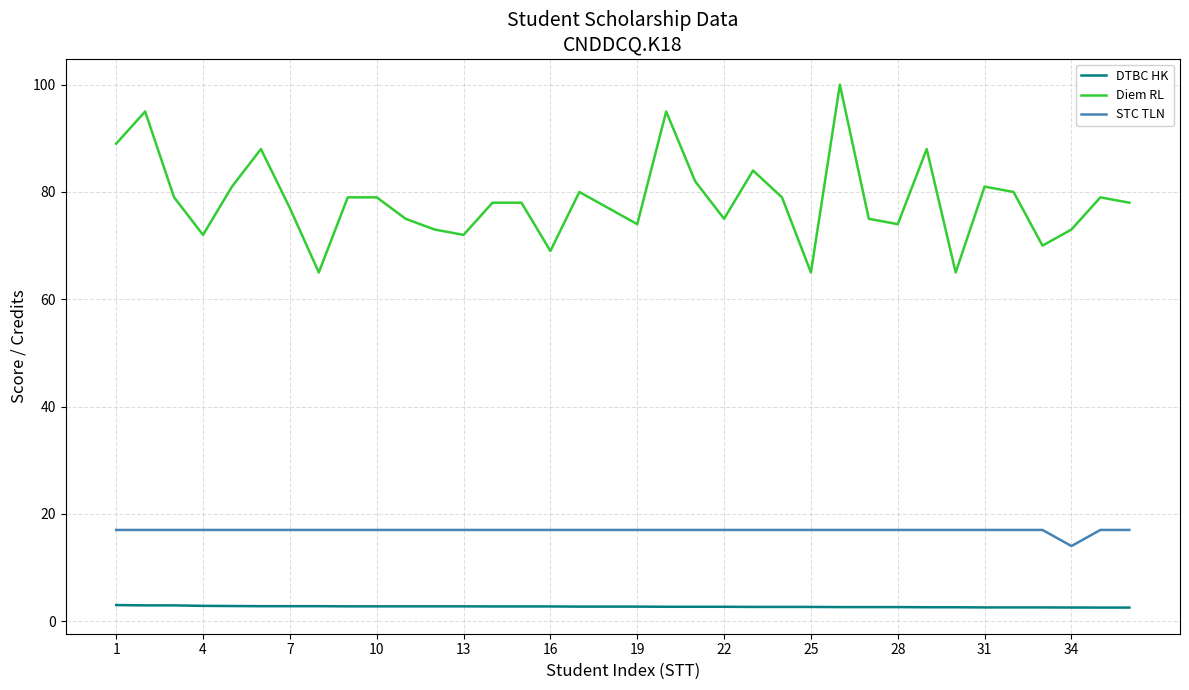

What is the difference between the maximum and minimum values in the Diem RL series?

35.0